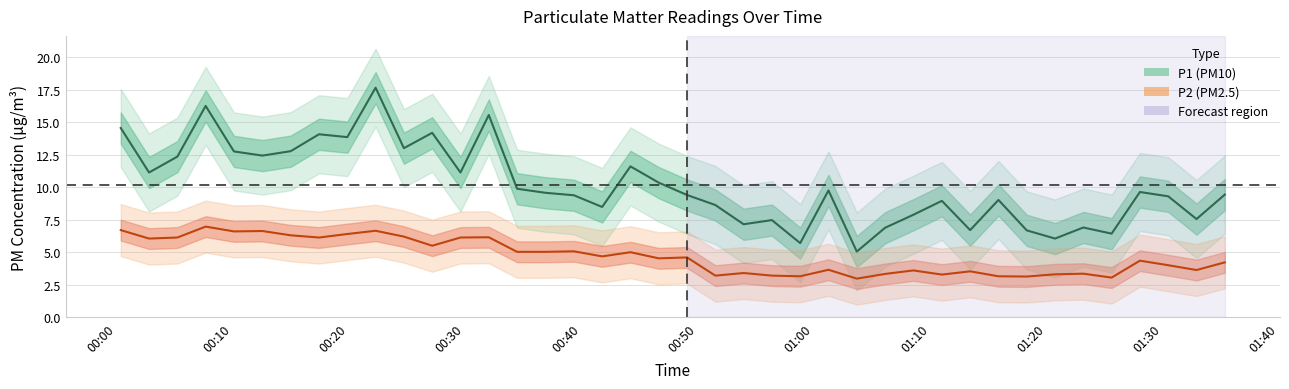

Is the value of P1 at 00:50 greater than the value of P2 at 19?

Yes